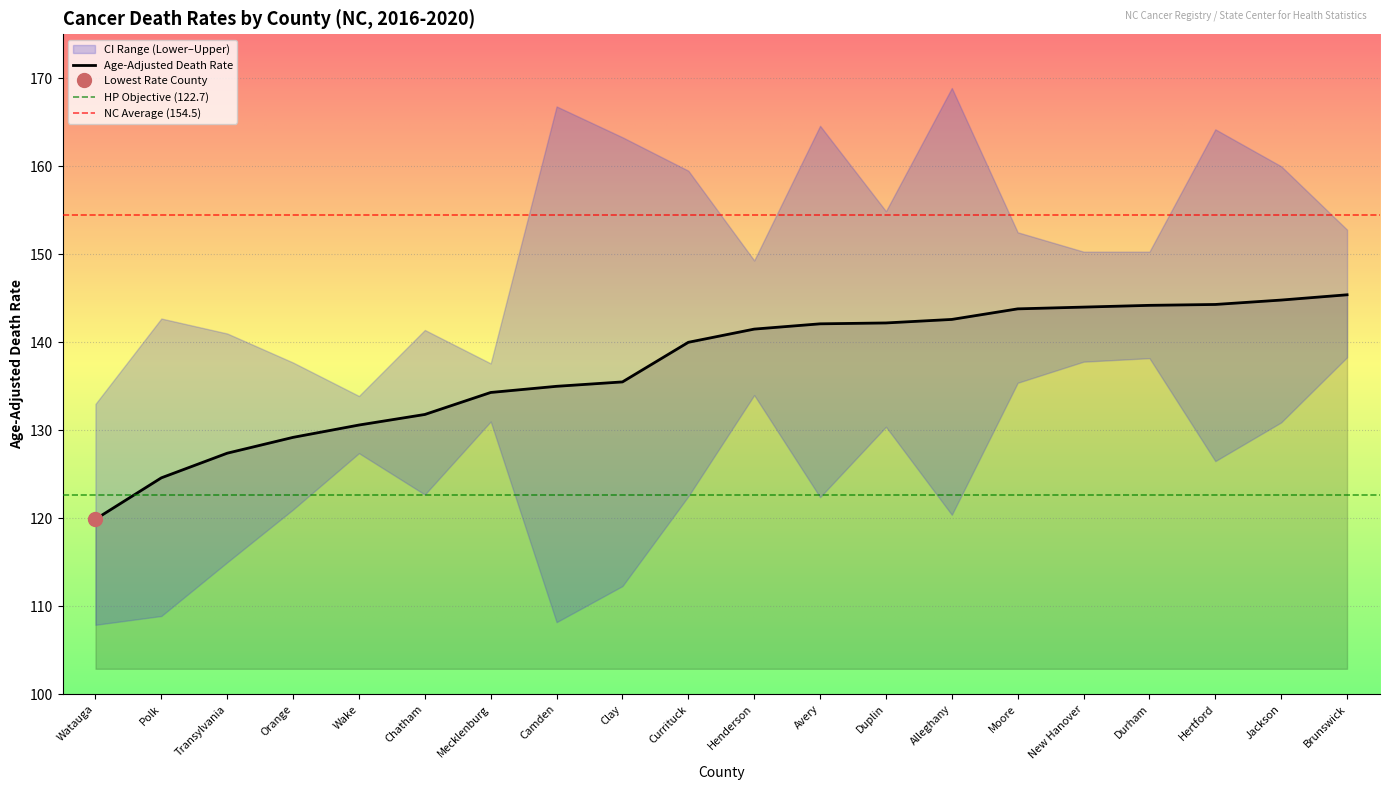

What is the total value across all series at Durham?

432.7